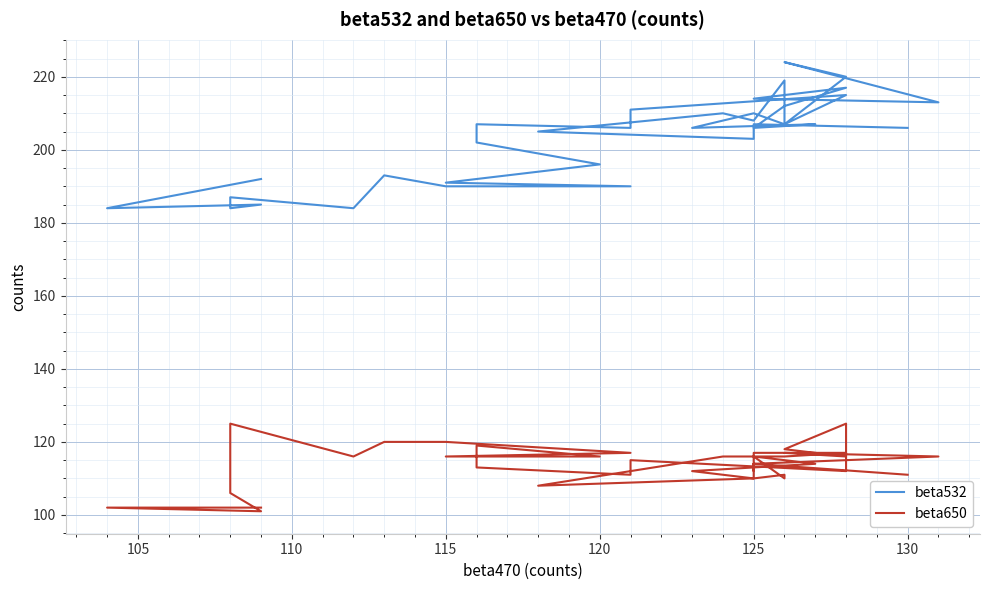

Which series changed the most between 22 and 36?

beta532